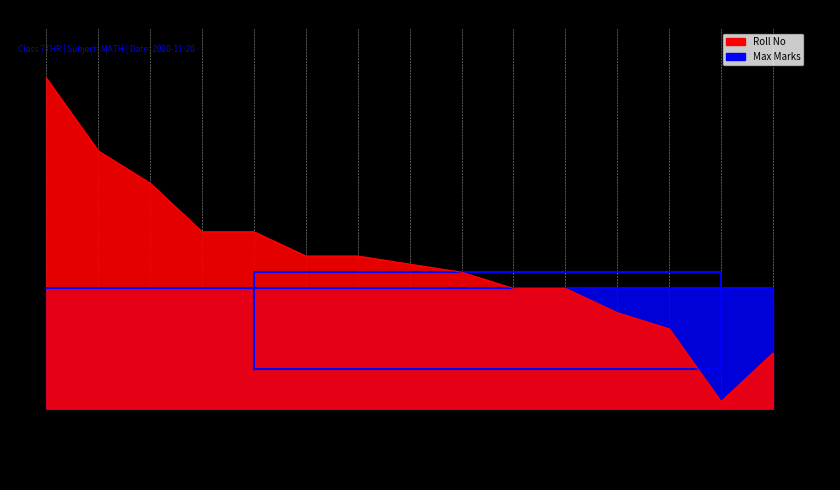

The value at RAHUL is 28. True or false?

True